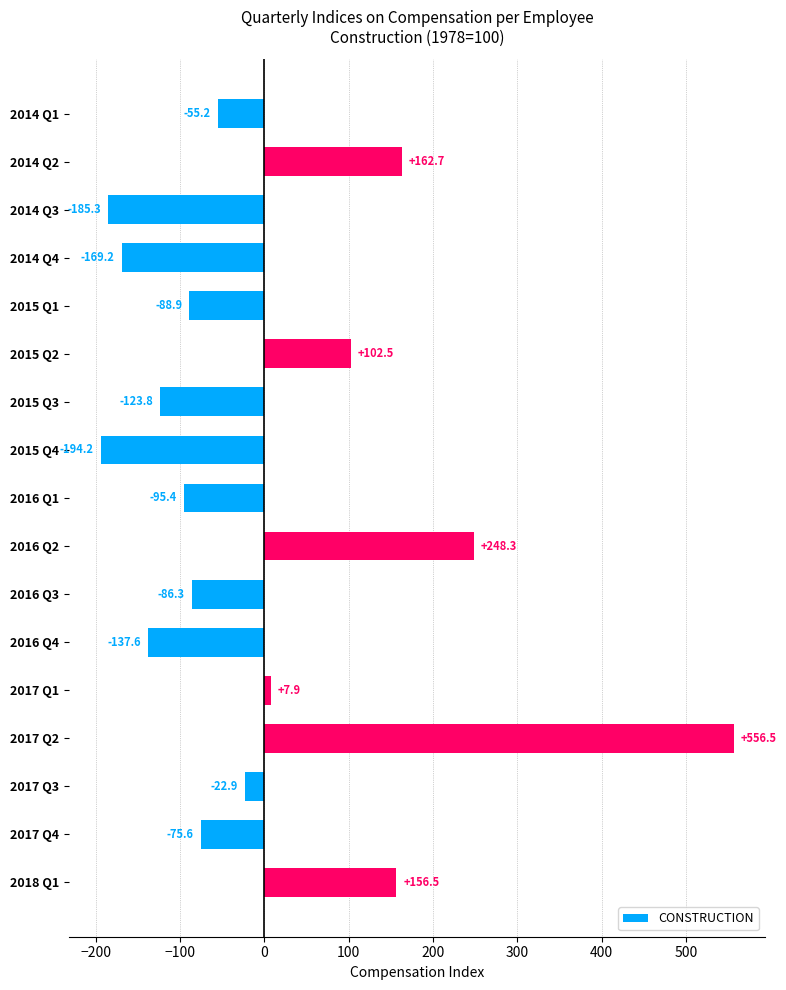

What is the greatest value displayed?

556.5